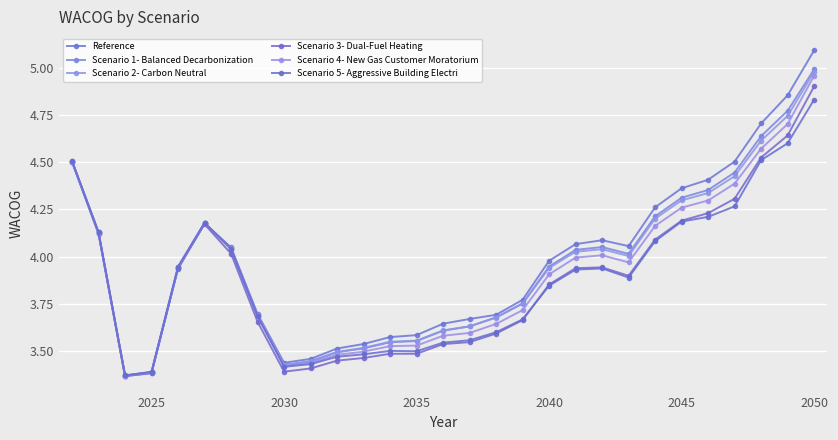

True or false: Scenario 3- Dual-Fuel Heating and Scenario 5- Aggressive Building Electri cross at least once.

True